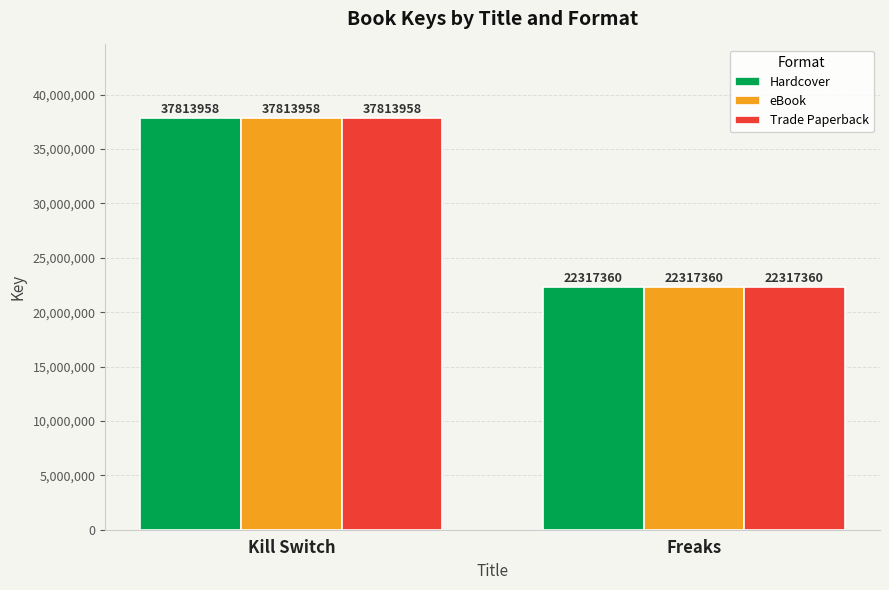

Reading left to right, transcribe all the data shown in this chart.

Hardcover: Kill Switch=37813958	Freaks=22317360
eBook: Kill Switch=37813958	Freaks=22317360
Trade Paperback: Kill Switch=37813958	Freaks=22317360